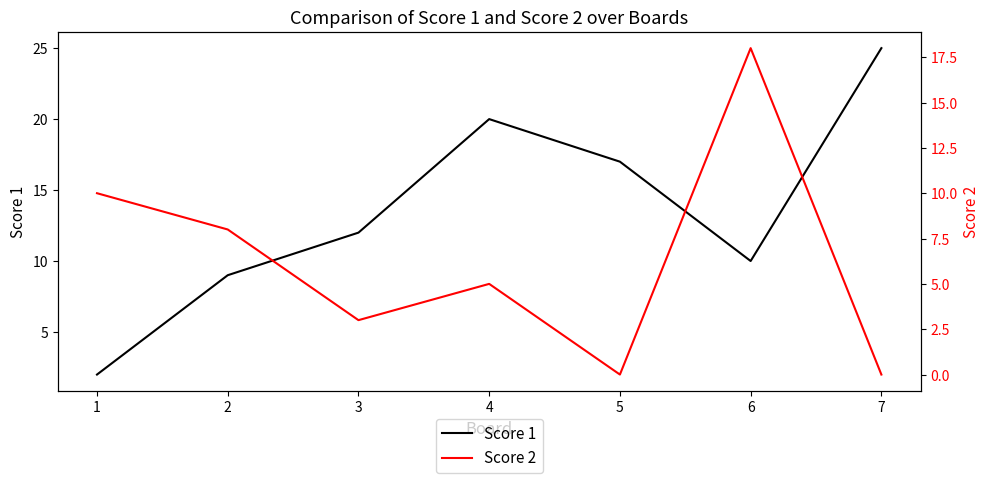

True or false: Score 2 has a value of 6 at 5.

False